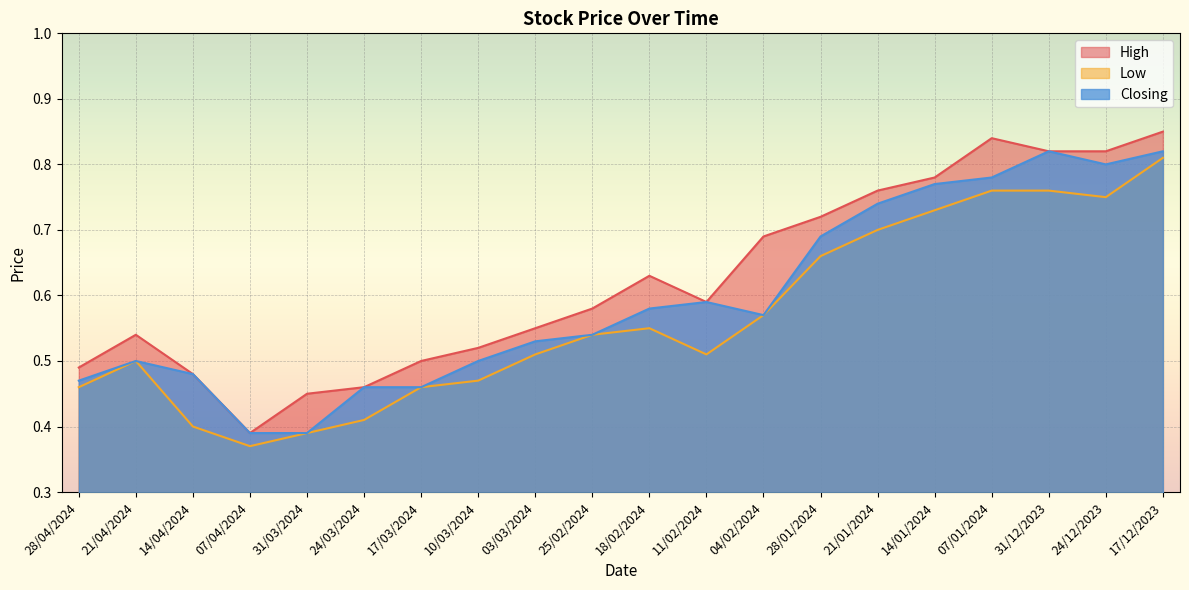

List the series in order of their peak value, highest first.

High, Closing, Low